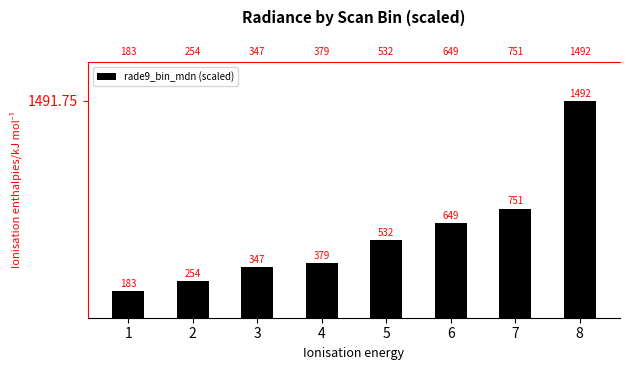

List the labels in order of value, largest first.

8, 7, 6, 5, 4, 3, 2, 1